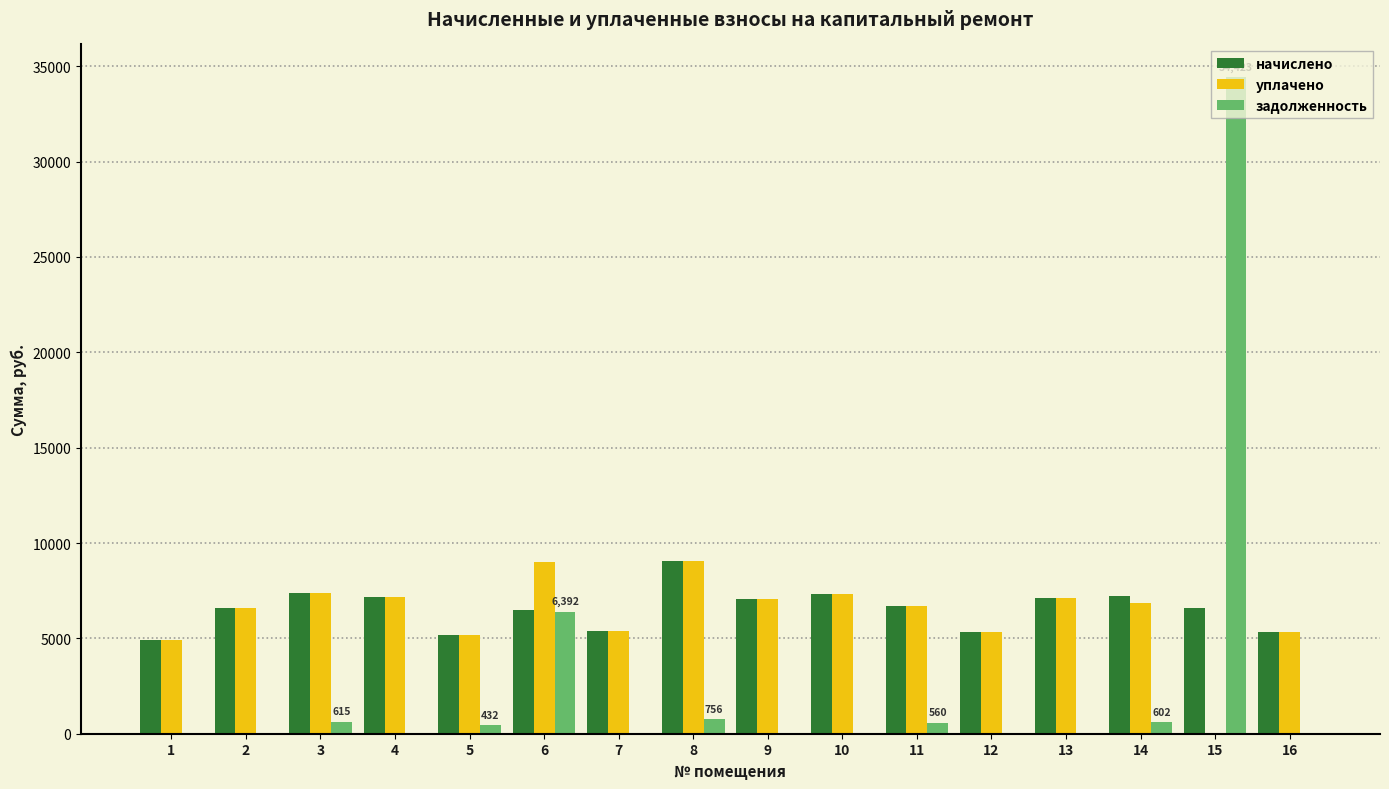

Is the value of уплачено at 8 greater than the value of задолженность at 4?

Yes